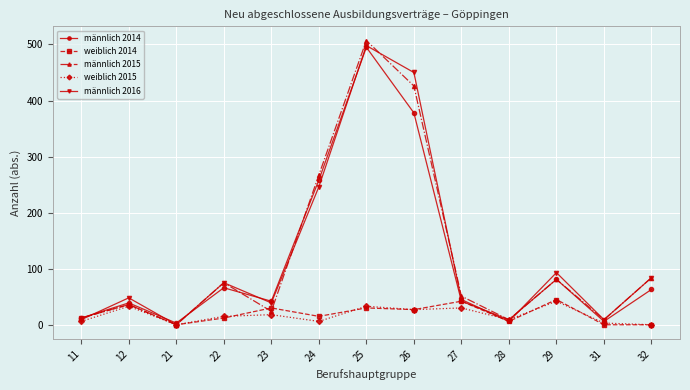

Where does the weiblich 2014 series first go above 15?

12